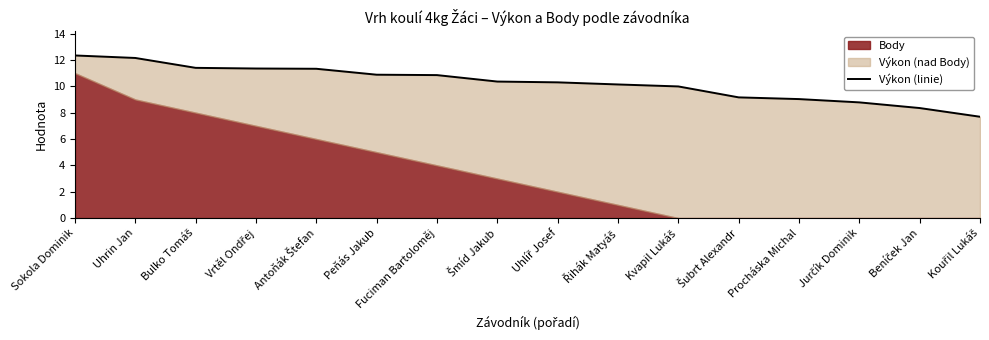

Reading left to right, what are all the values shown in this chart?

Sokola Dominik=12.3	Uhrin Jan=12.2	Bulko Tomáš=11.4	Vrtěl Ondřej=11.3	Antoňák Štefan=11.3	Peňás Jakub=10.9	Fuciman Bartoloměj=10.8	Šmíd Jakub=10.4	Uhlíř Josef=10.3	Řihák Matyáš=10.1	Kvapil Lukáš=10.0	Šubrt Alexandr=9.2	Procháska Michal=9.0	Jurčík Dominik=8.8	Beníček Jan=8.3	Kouřil Lukáš=7.7